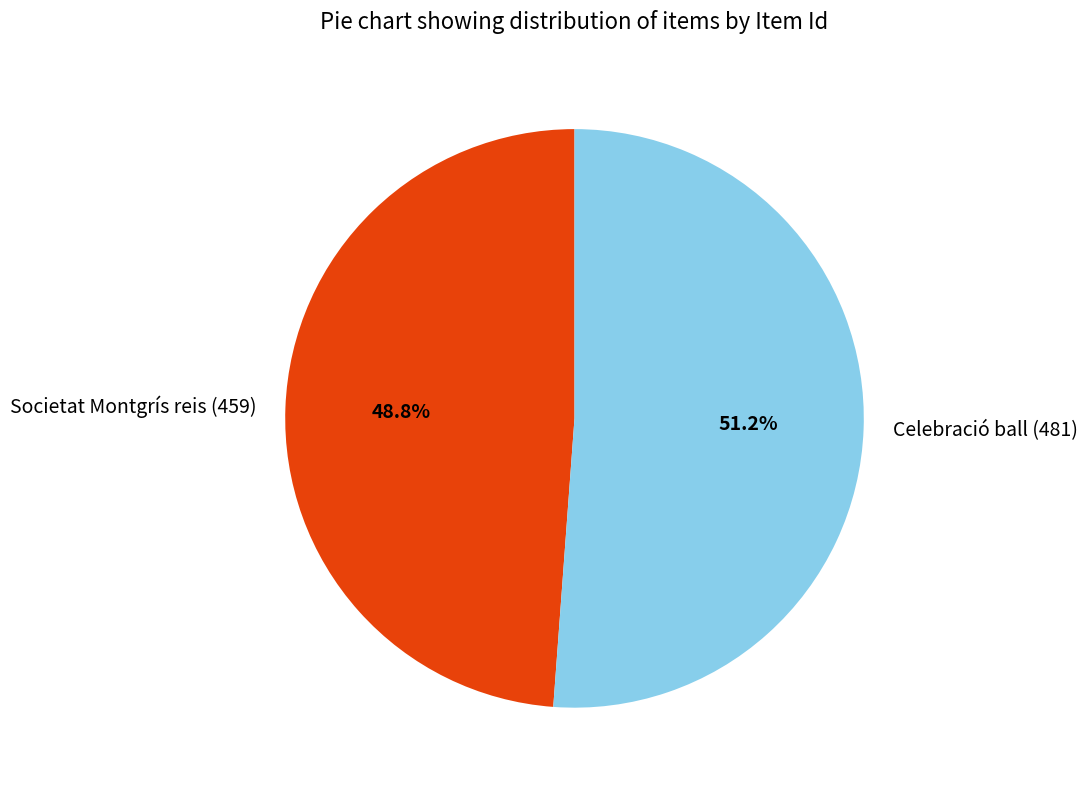

Does Societat Montgrís reis (459) represent more than half of the total?

No